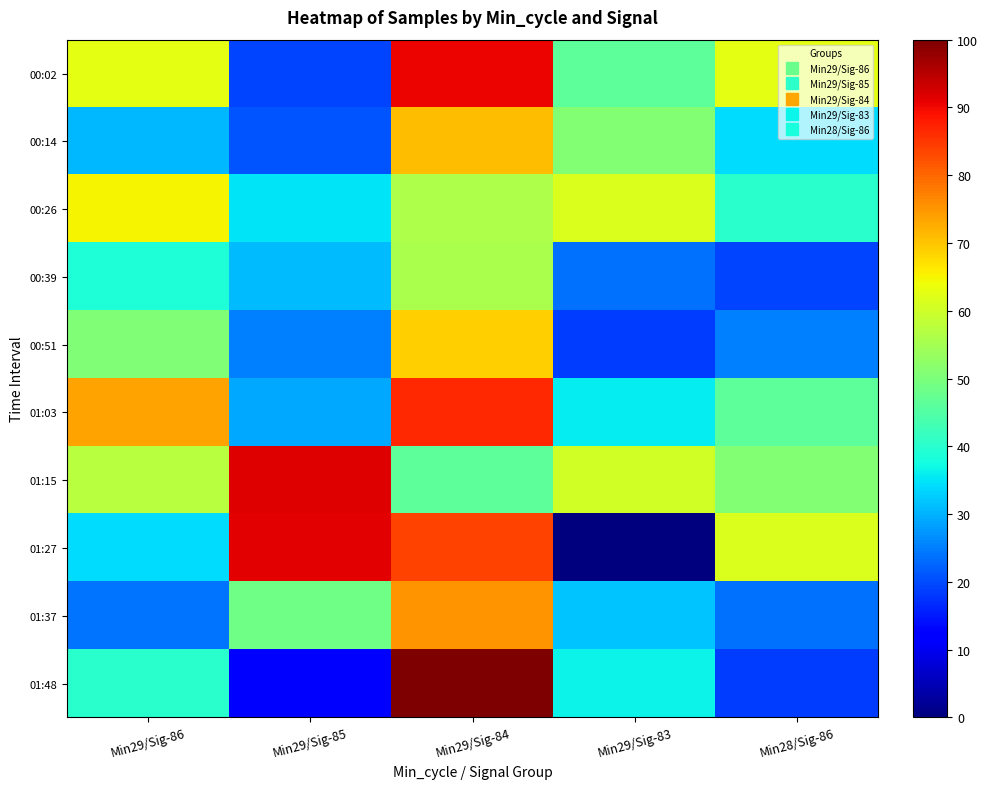

Which series changed the most between Min29/Sig-85 and Min29/Sig-84?

01:48